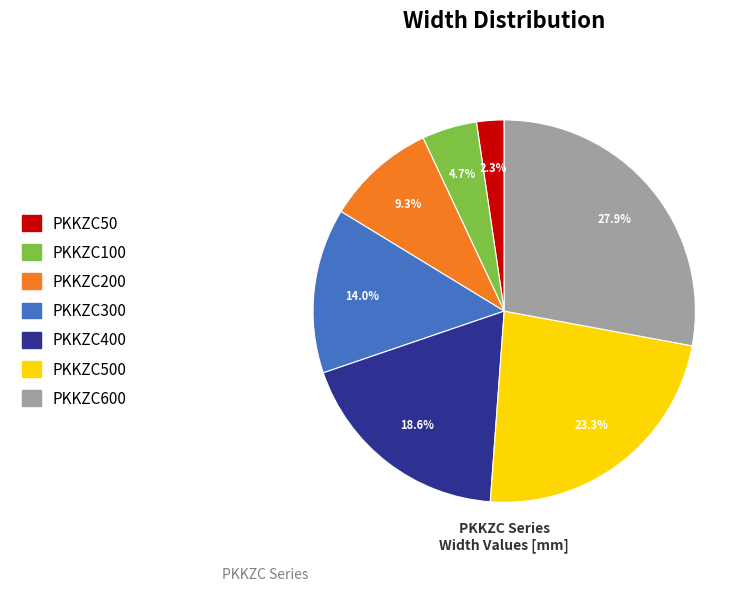

To the nearest percent, what is the combined percentage of PKKZC50 and PKKZC600?

30%